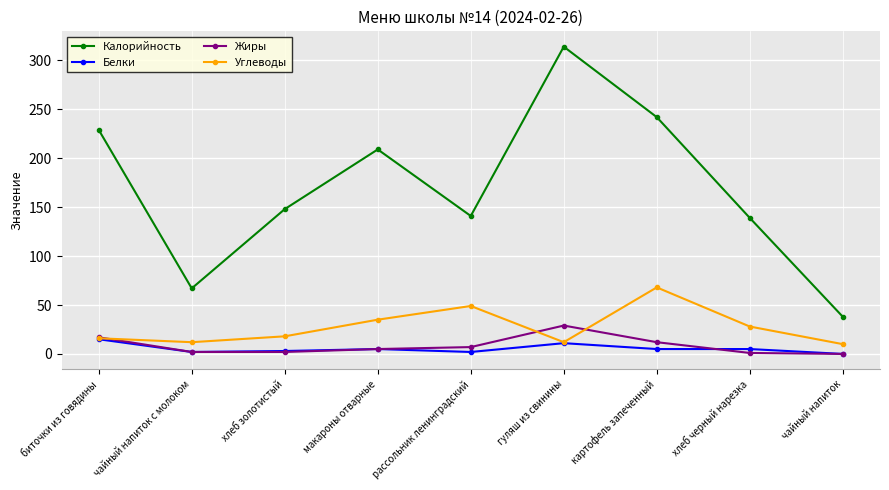

What is the total value across all series at рассольник ленинградский?

199